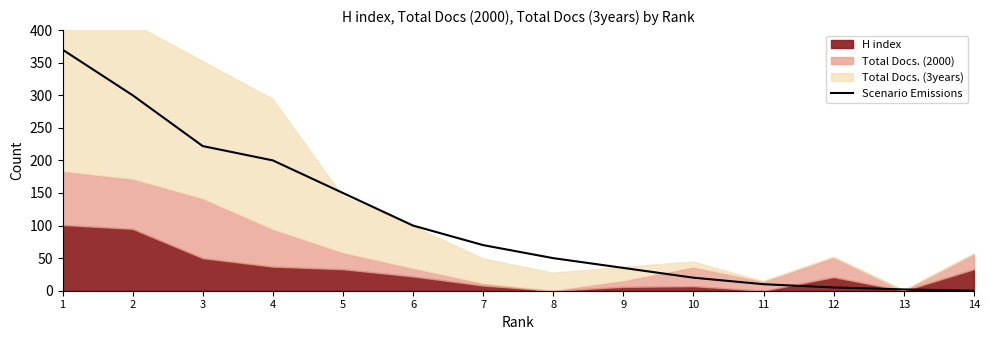

List the labels in order of value, smallest first.

14, 13, 12, 11, 10, 9, 8, 7, 6, 5, 4, 3, 2, 1